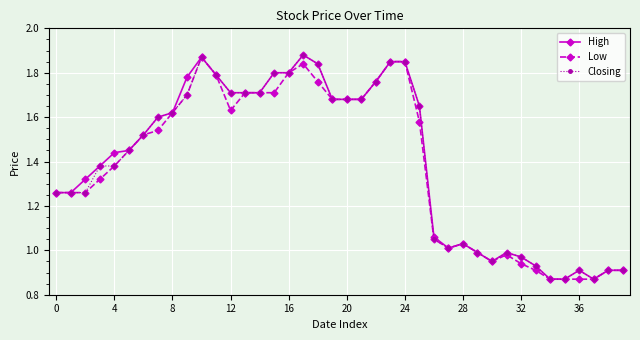

True or false: Low has more than 0 interior local peaks.

True